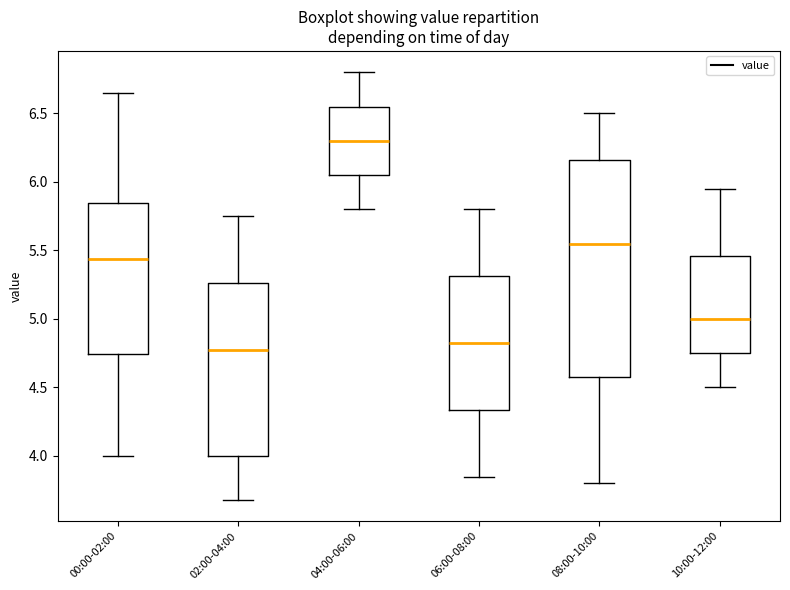

Reading left to right, read every box against the y-axis: the position of its median line, the range the box covers, and the ends of its whiskers. The values are not printed on the chart, so give them approximately, as read against the axis.

00:00-02:00: median 5.45, box 4.75 to 5.85, whiskers 4.00 to 6.65
02:00-04:00: median 4.80, box 4.00 to 5.25, whiskers 3.70 to 5.75
04:00-06:00: median 6.30, box 6.05 to 6.55, whiskers 5.80 to 6.80
06:00-08:00: median 4.85, box 4.35 to 5.30, whiskers 3.85 to 5.80
08:00-10:00: median 5.55, box 4.60 to 6.15, whiskers 3.80 to 6.50
10:00-12:00: median 5.00, box 4.75 to 5.45, whiskers 4.50 to 5.95